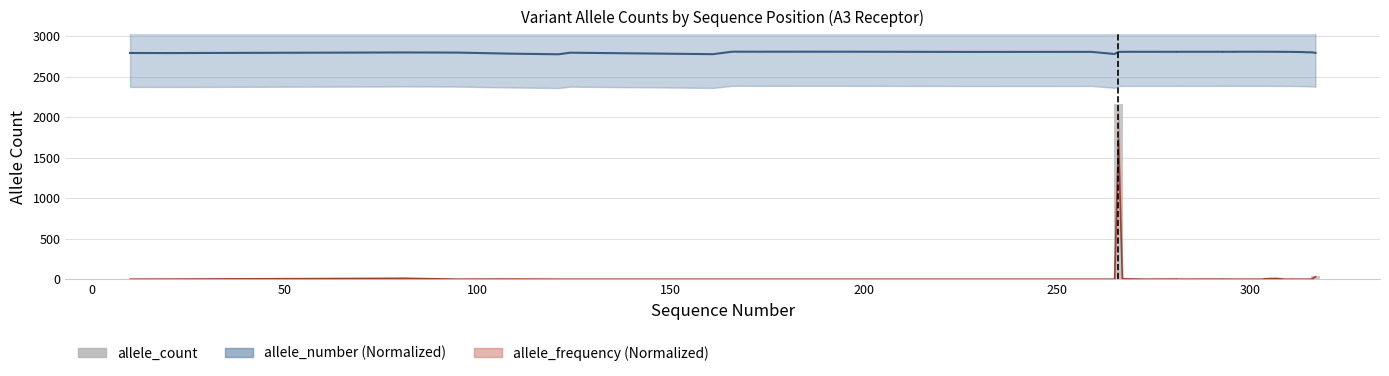

Does the chart contain any negative values?

No